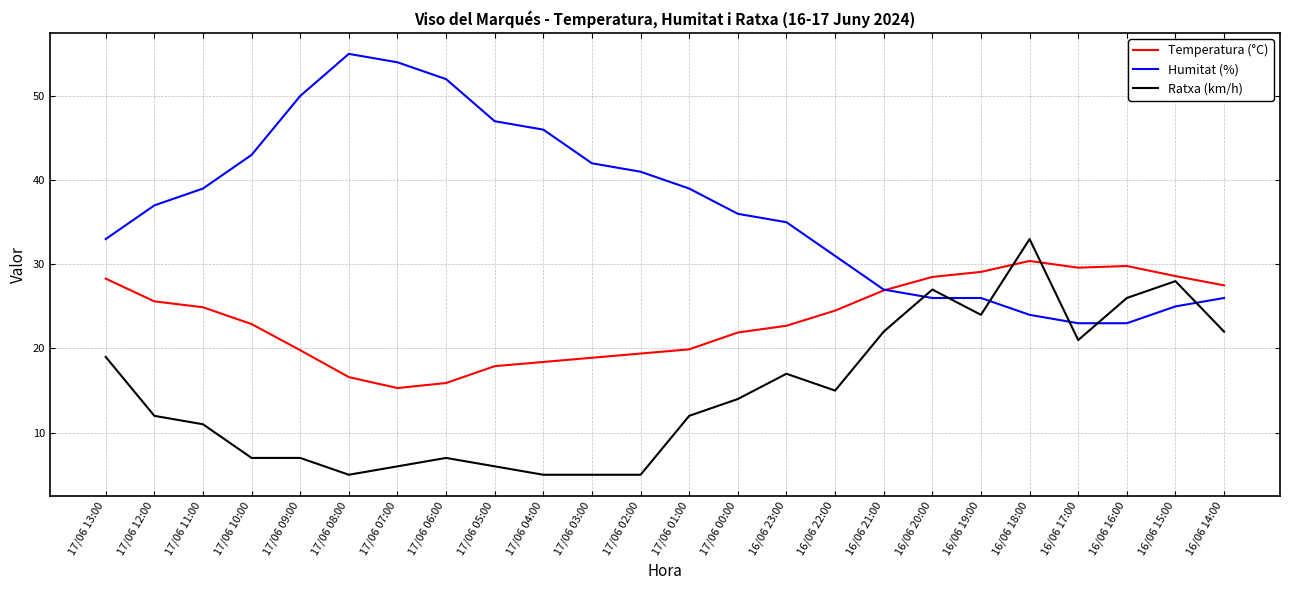

Rank the series by their maximum value, from highest to lowest.

Humitat (%), Ratxa (km/h), Temperatura (°C)